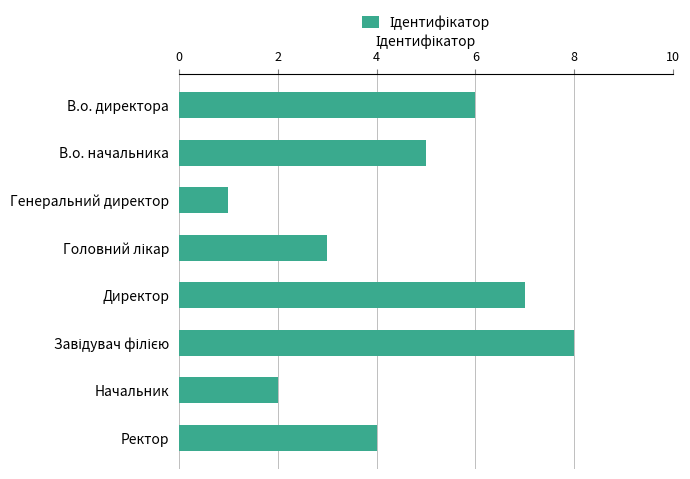

Does the chart contain stacked bars?

No